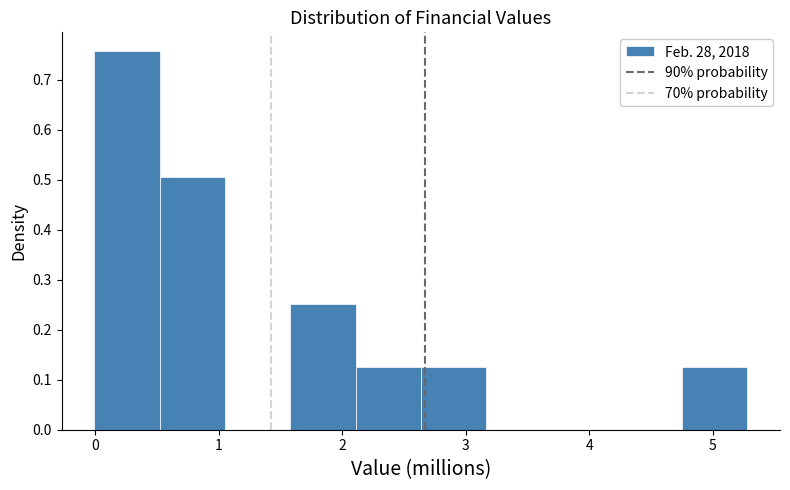

Over which range of the x-axis is the bar tallest?

0.0 to 0.5